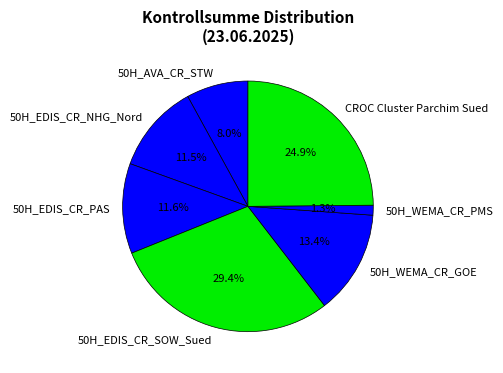

How many slices are in this pie chart?

7